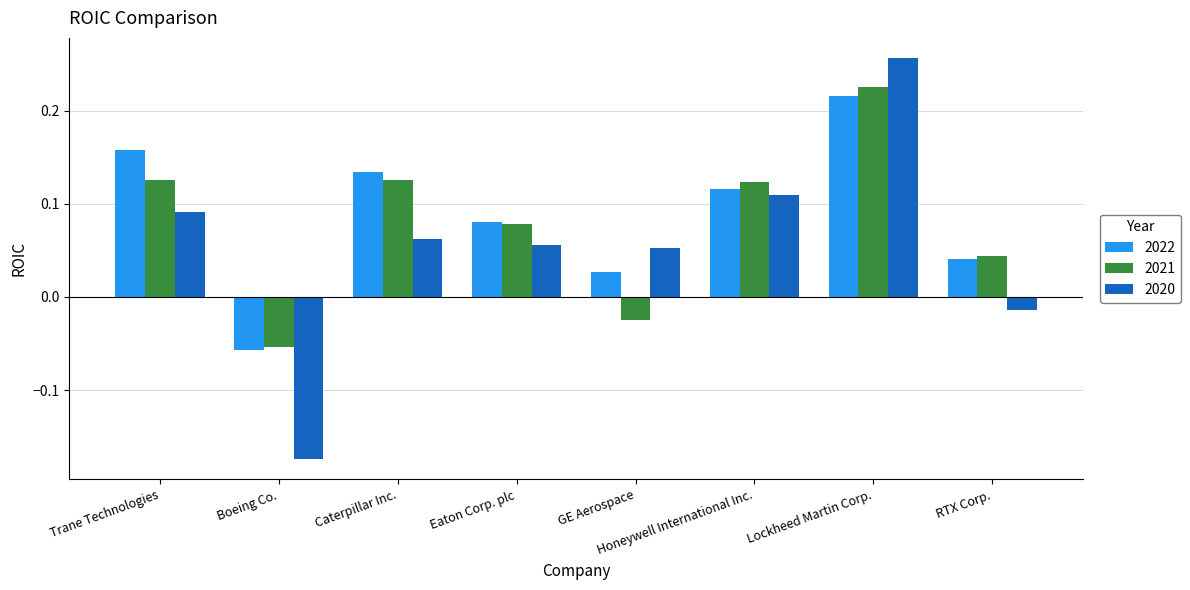

What is the sum of all 2021 values?

0.6